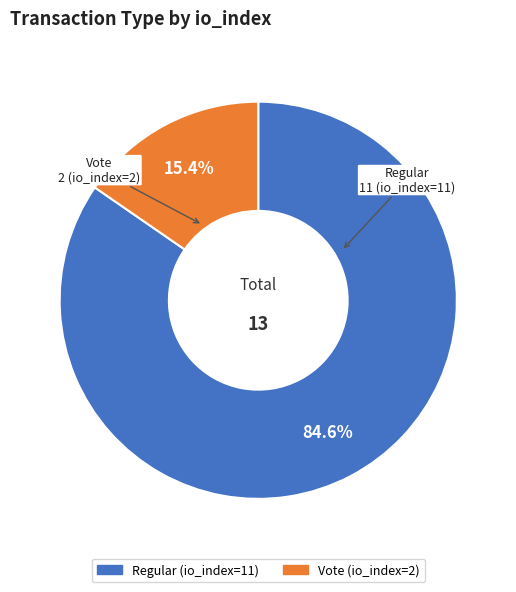

Does any single category account for the majority?

Yes